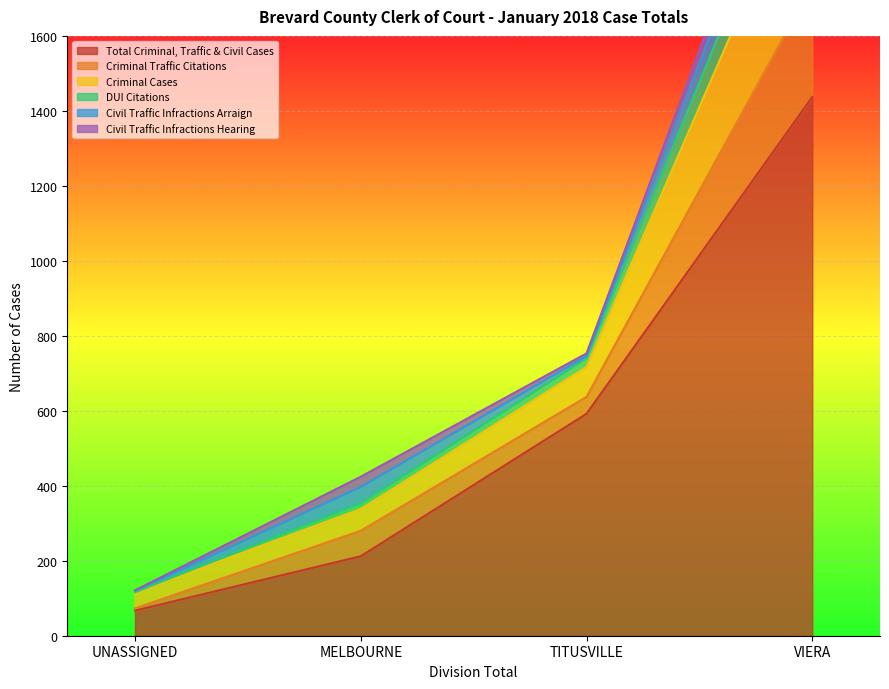

True or false: Total Criminal, Traffic & Civil Cases has more than 1 points higher than both neighbors.

False